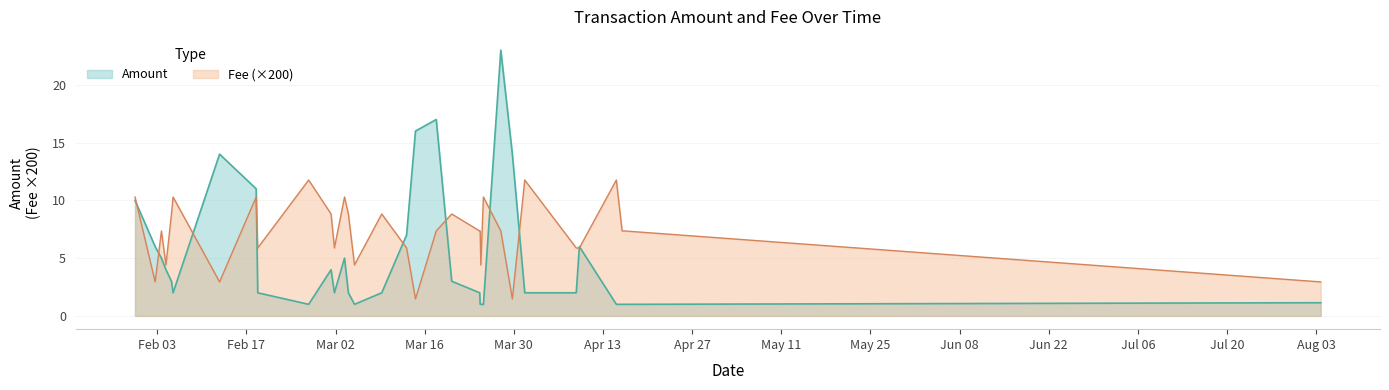

What is the minimum value shown in the chart?

1.0